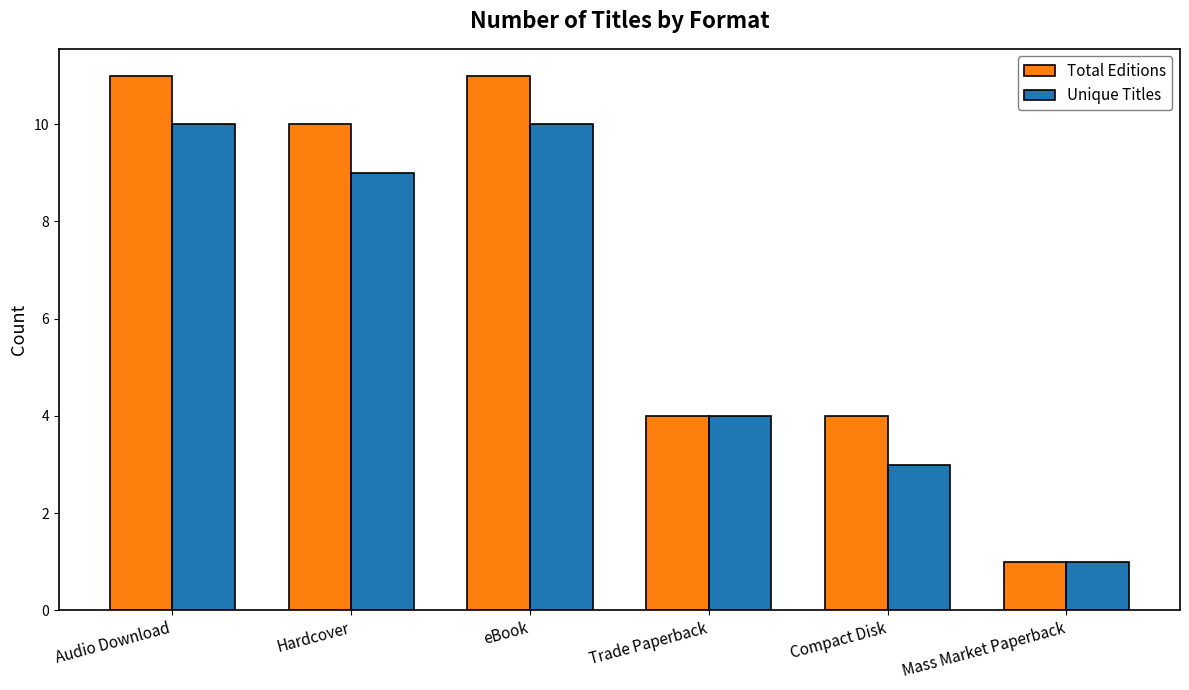

Where is Unique Titles nearest to the value 5?

Trade Paperback